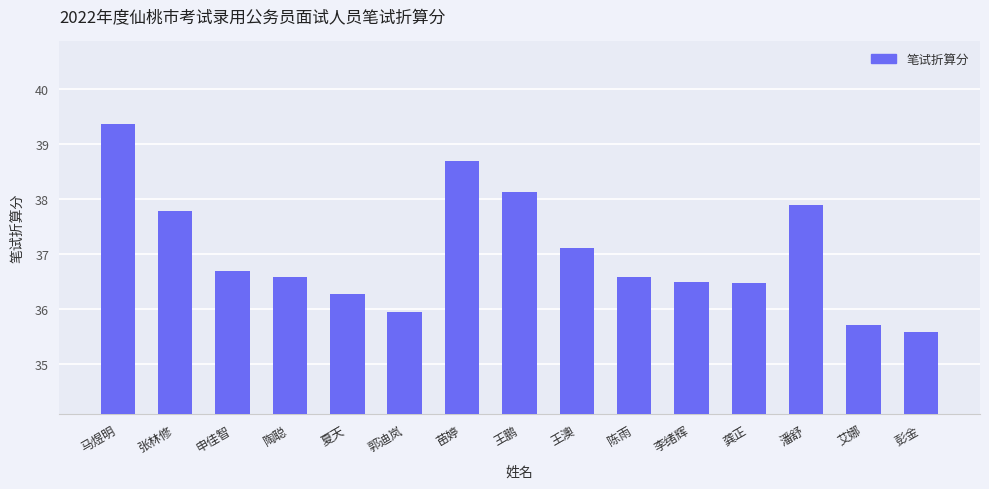

Which label corresponds to the smallest value in the chart?

彭金